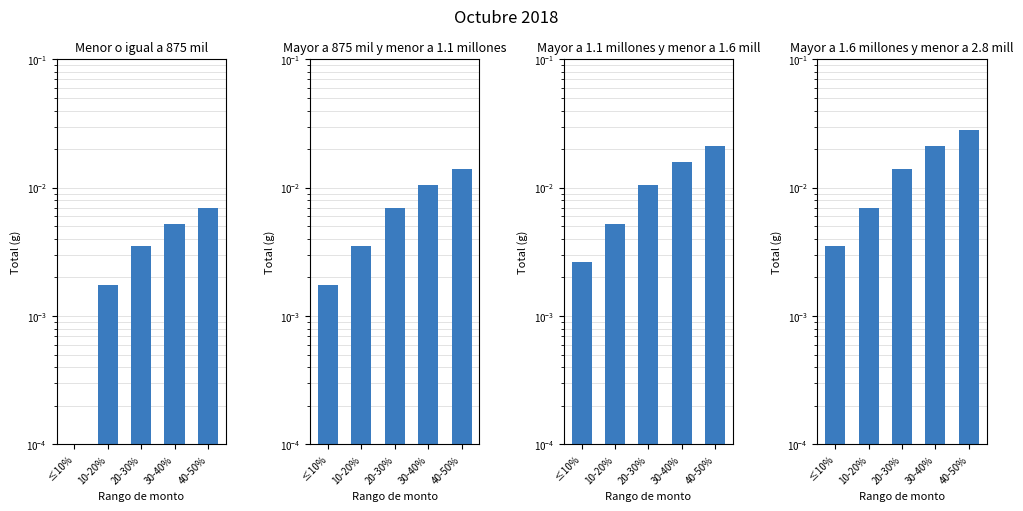

List the series in order of their peak value, highest first.

Mayor a 1.6 millones y menor a 2.8 mill, Mayor a 1.1 millones y menor a 1.6 mill, Mayor a 875 mil y menor a 1.1 millones, Menor o igual a 875 mil